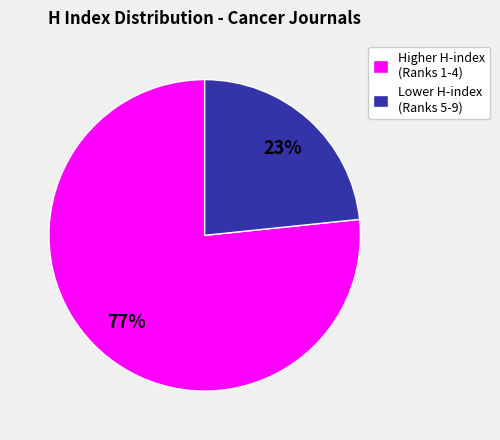

Is there a majority slice in this chart?

Yes